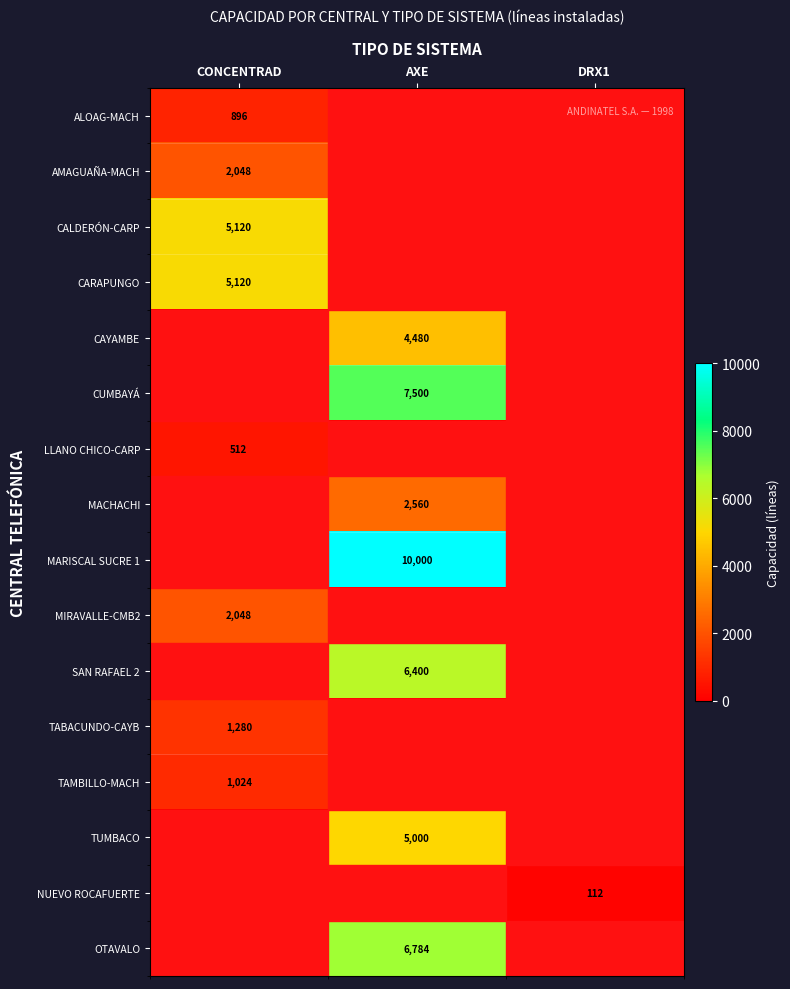

The value of TABACUNDO-CAYB at CONCENTRAD is 488. True or false?

False